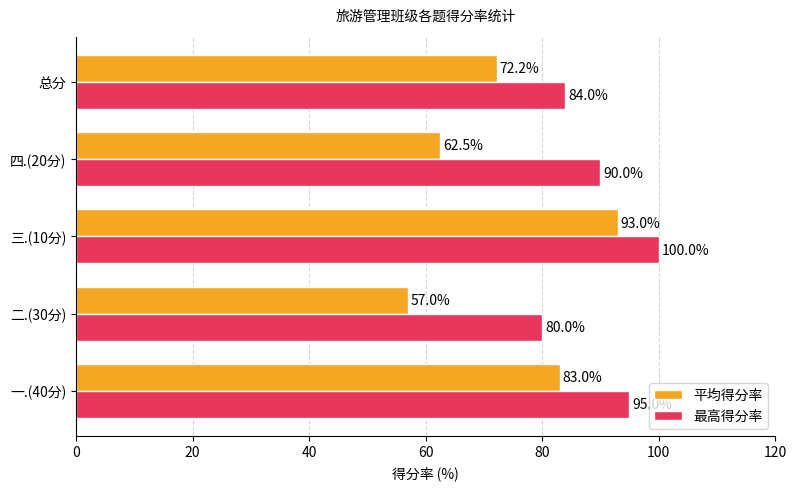

Which series has the largest range (max minus min)?

平均得分率